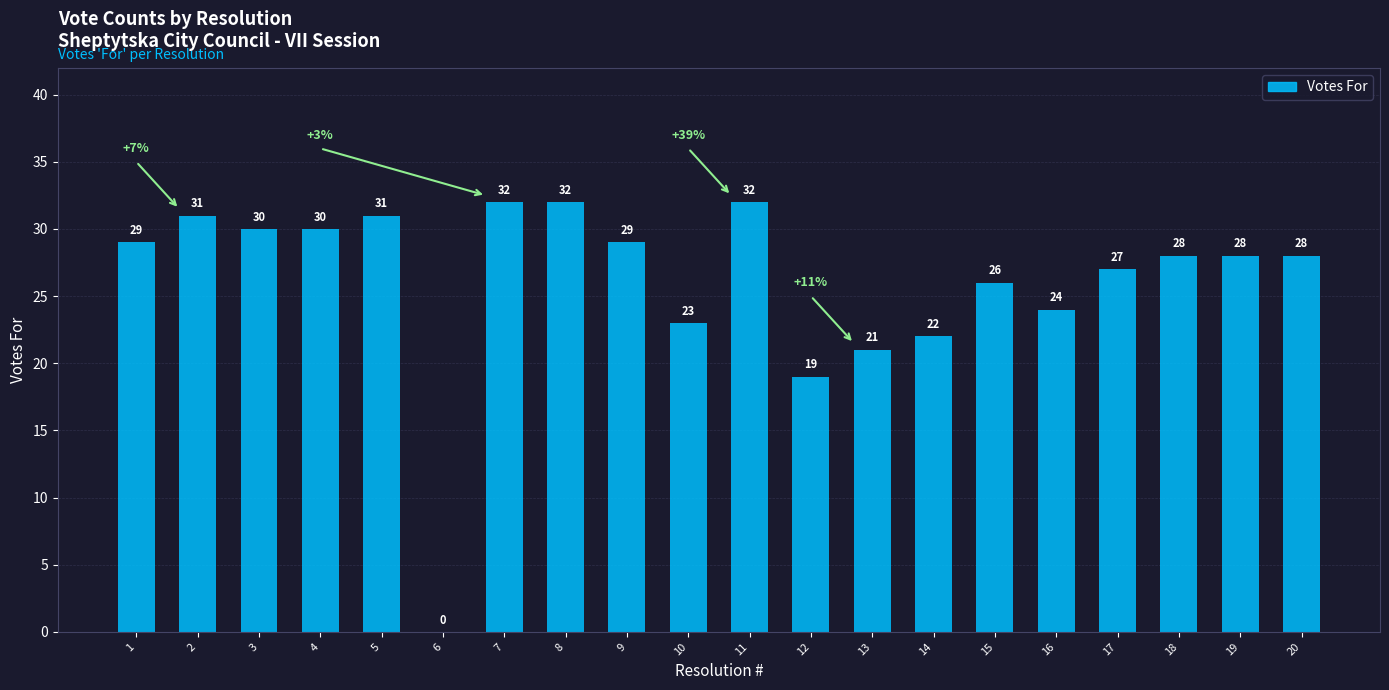

What is the sum of the values at 10 and 12?

42